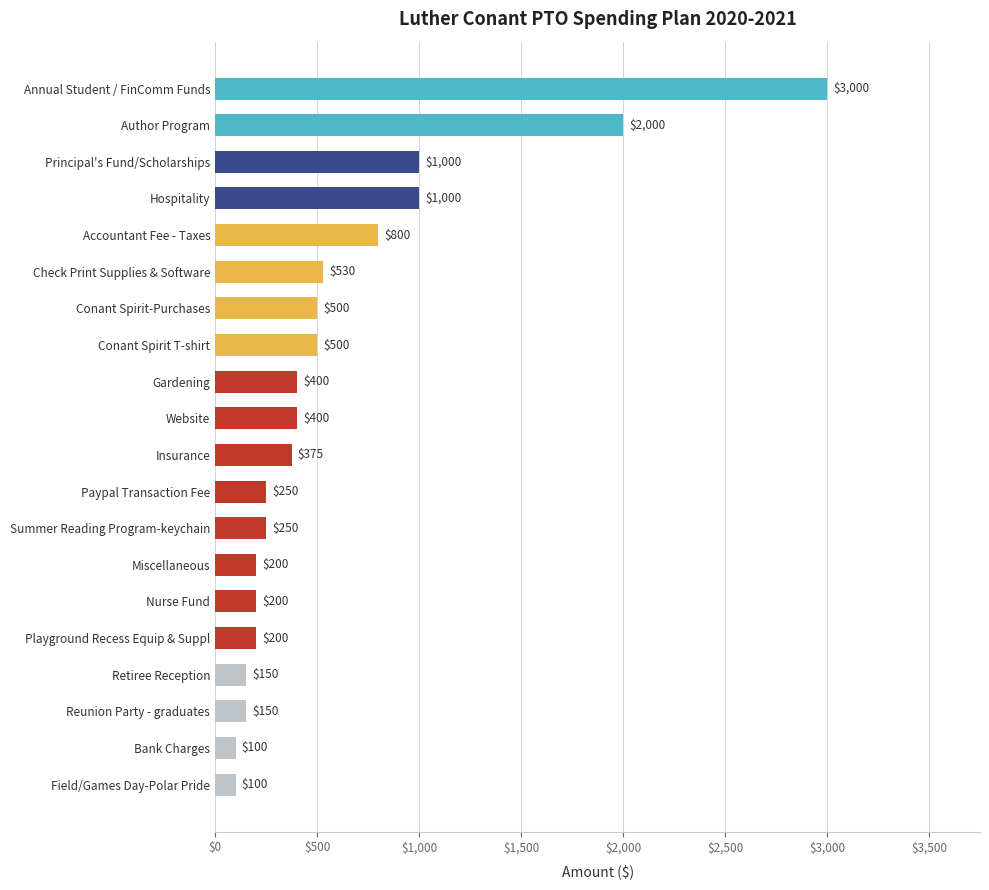

What is the average value?

605